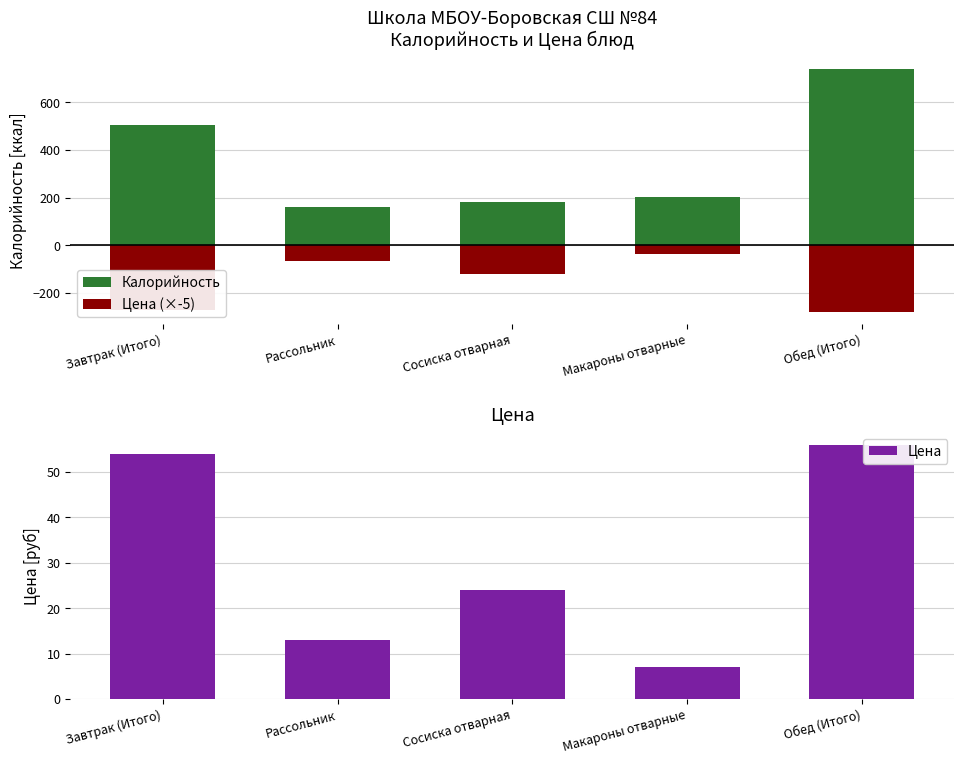

List the series in order of their overall mean, highest first.

Калорийность, Цена, Цена (×-5)